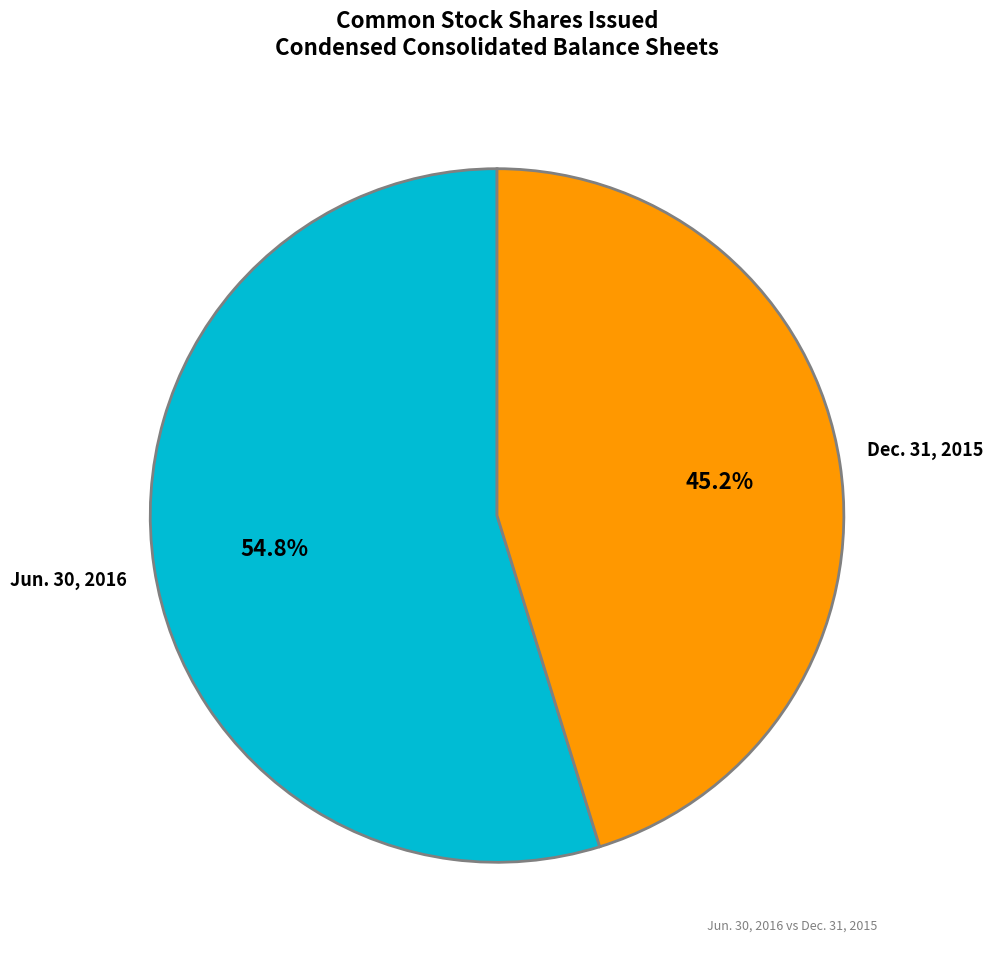

Does any single category account for the majority?

Yes